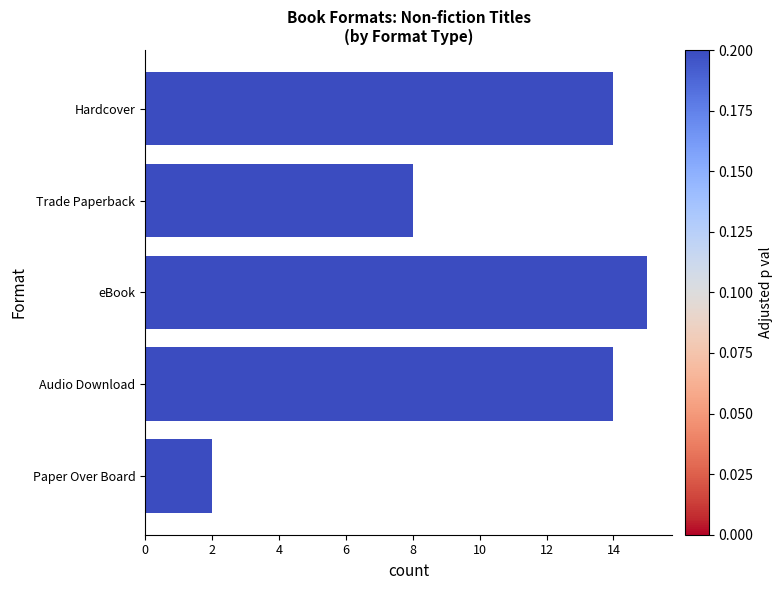

What is the difference between the second highest and second lowest values?

6